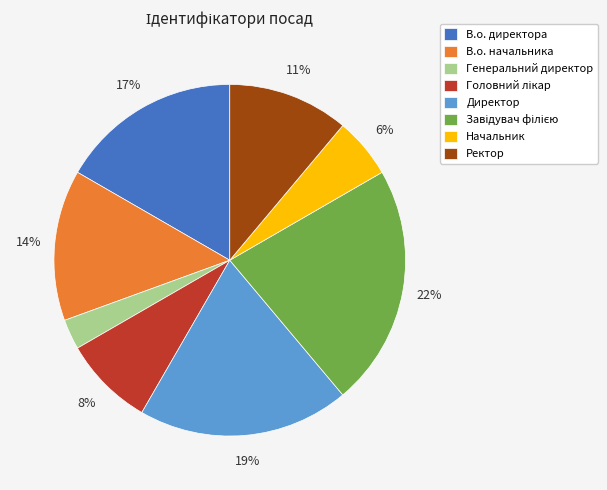

Do В.о. директора and Начальник together represent more than half of the pie?

No